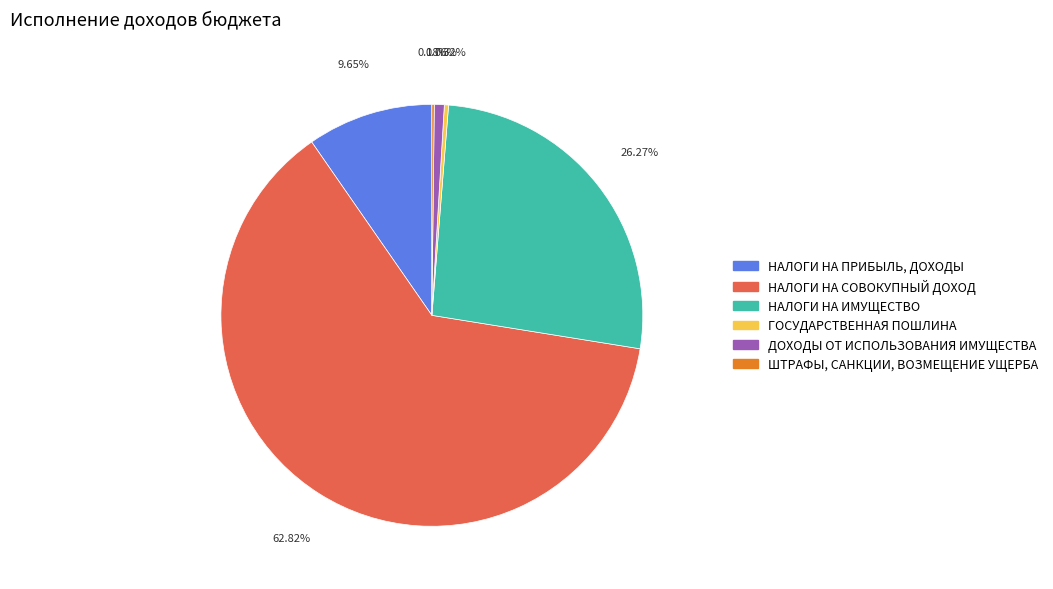

Is the sum of НАЛОГИ НА ПРИБЫЛЬ, ДОХОДЫ and НАЛОГИ НА СОВОКУПНЫЙ ДОХОД greater than half?

Yes